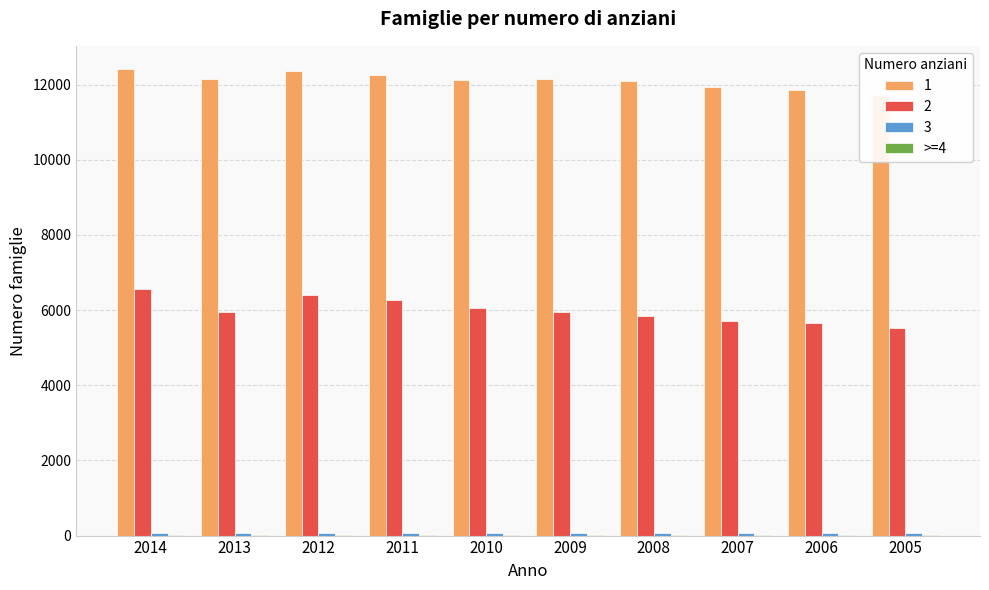

How many data points does each series have?

10